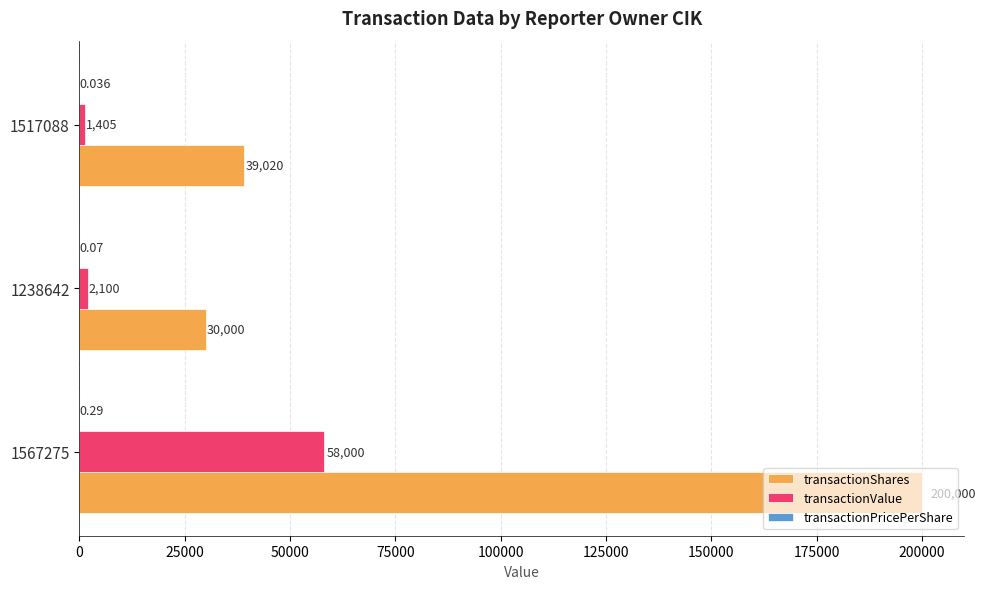

Which series has the largest total across all categories?

transactionShares